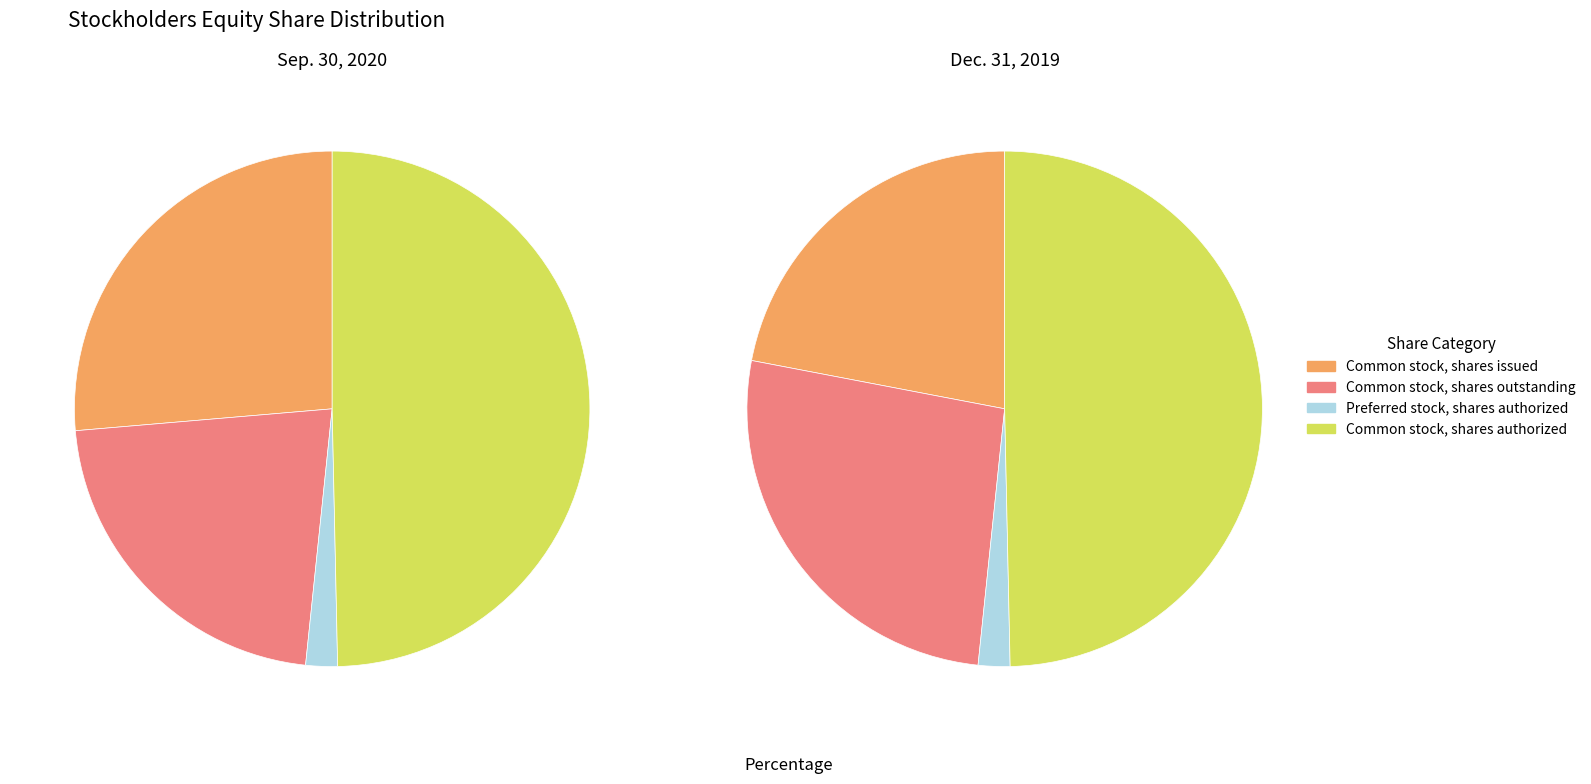

Which series changed the most between Common stock, shares issued and Common stock, shares authorized?

Dec. 31, 2019